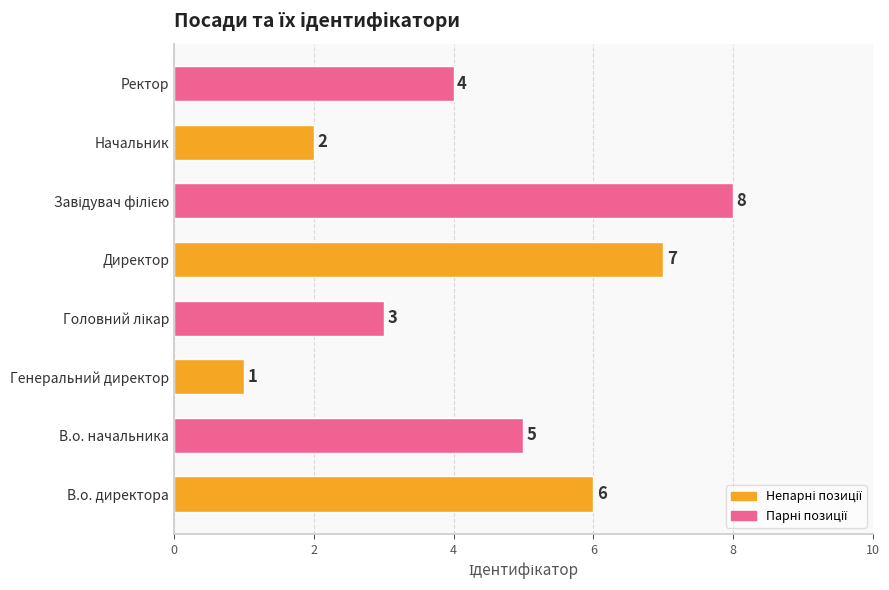

What is the sum of all values?

36